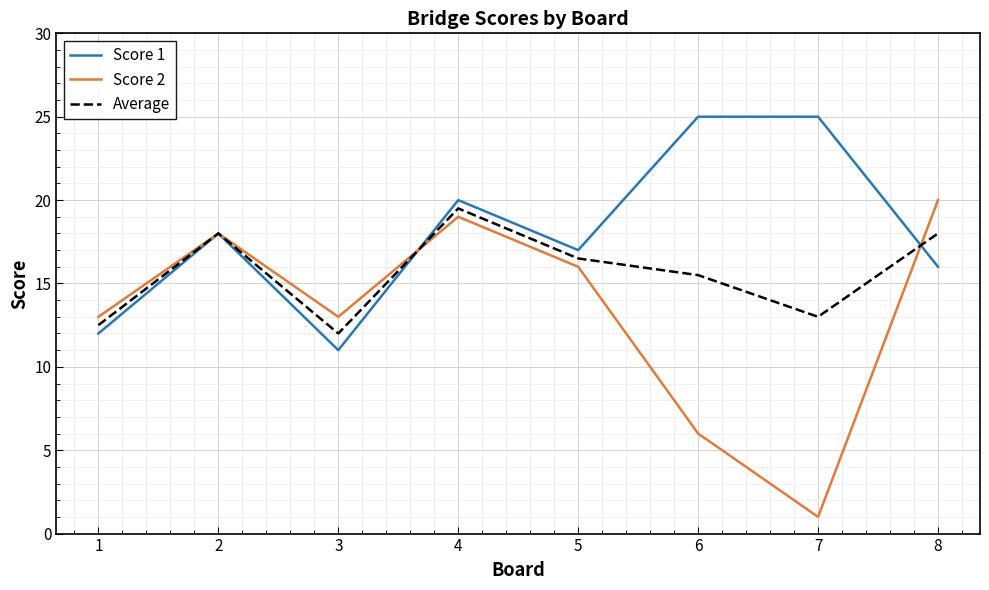

The value of Average at 1 is 12.5. True or false?

True